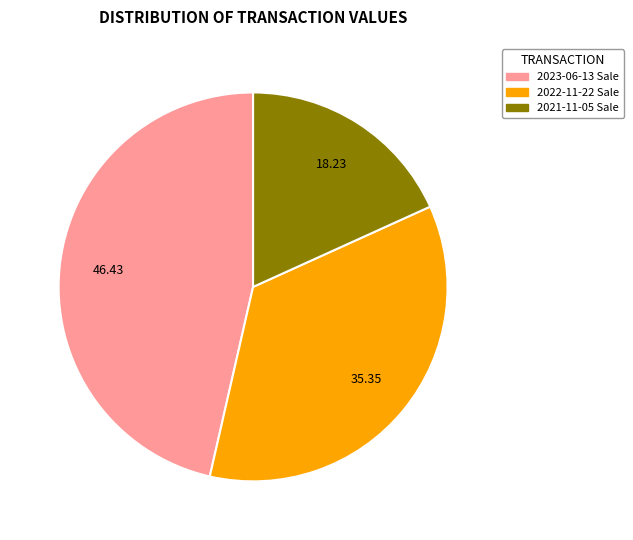

Is there any slice that represents more than half of the pie?

No